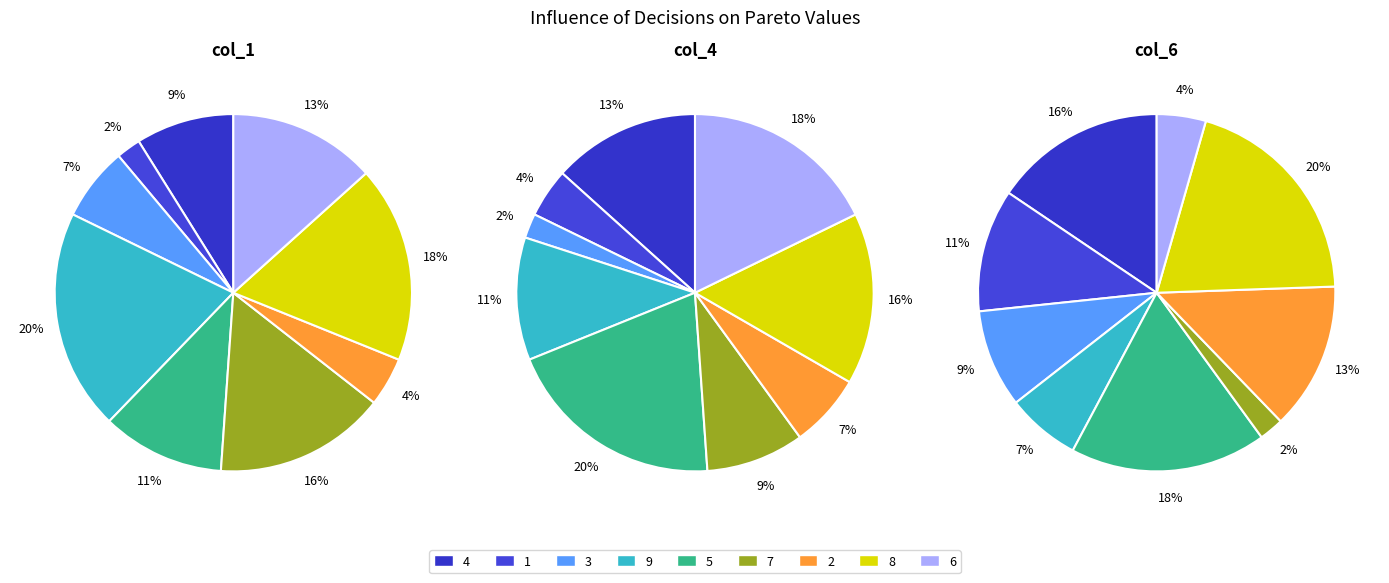

To the nearest percent, what portion does 8 represent?

18%